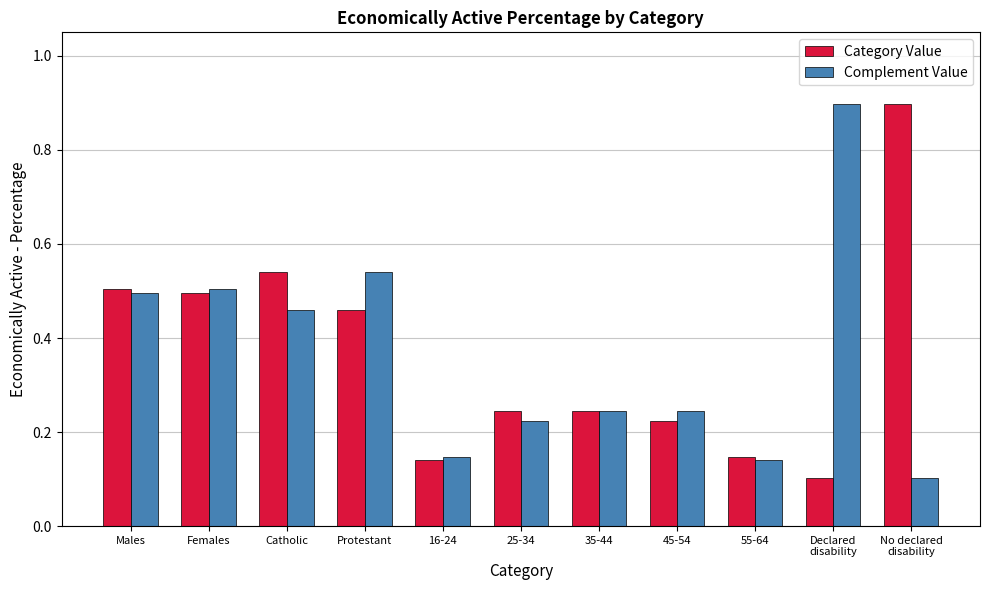

What is the maximum value for Category Value?

0.9